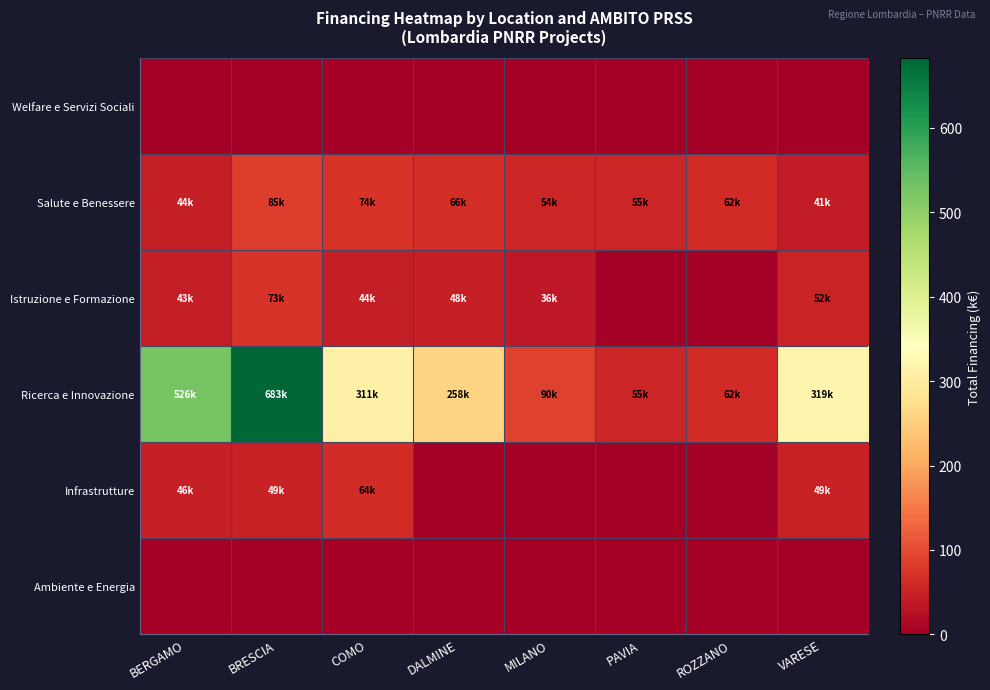

At which category is the sum across all series the highest?

BRESCIA